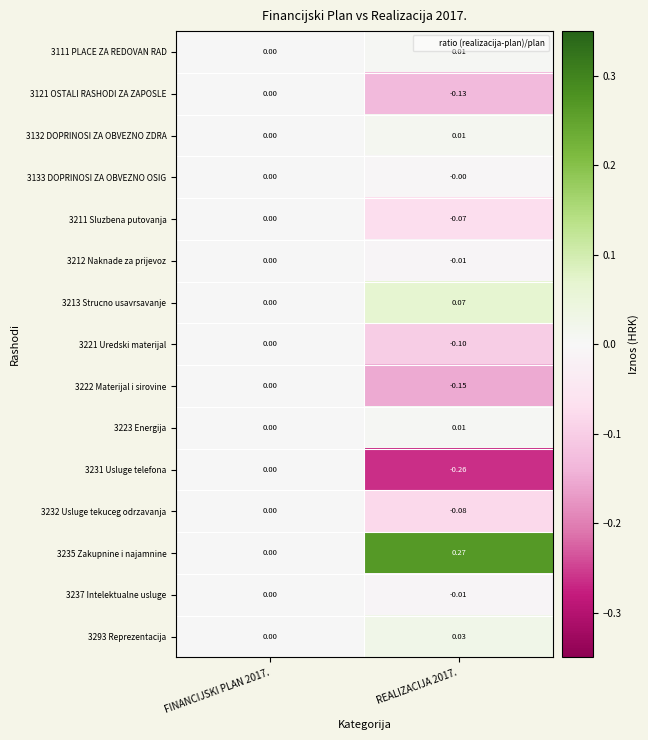

How many negative values does the 3232 Usluge tekuceg odrzavanja series have?

1